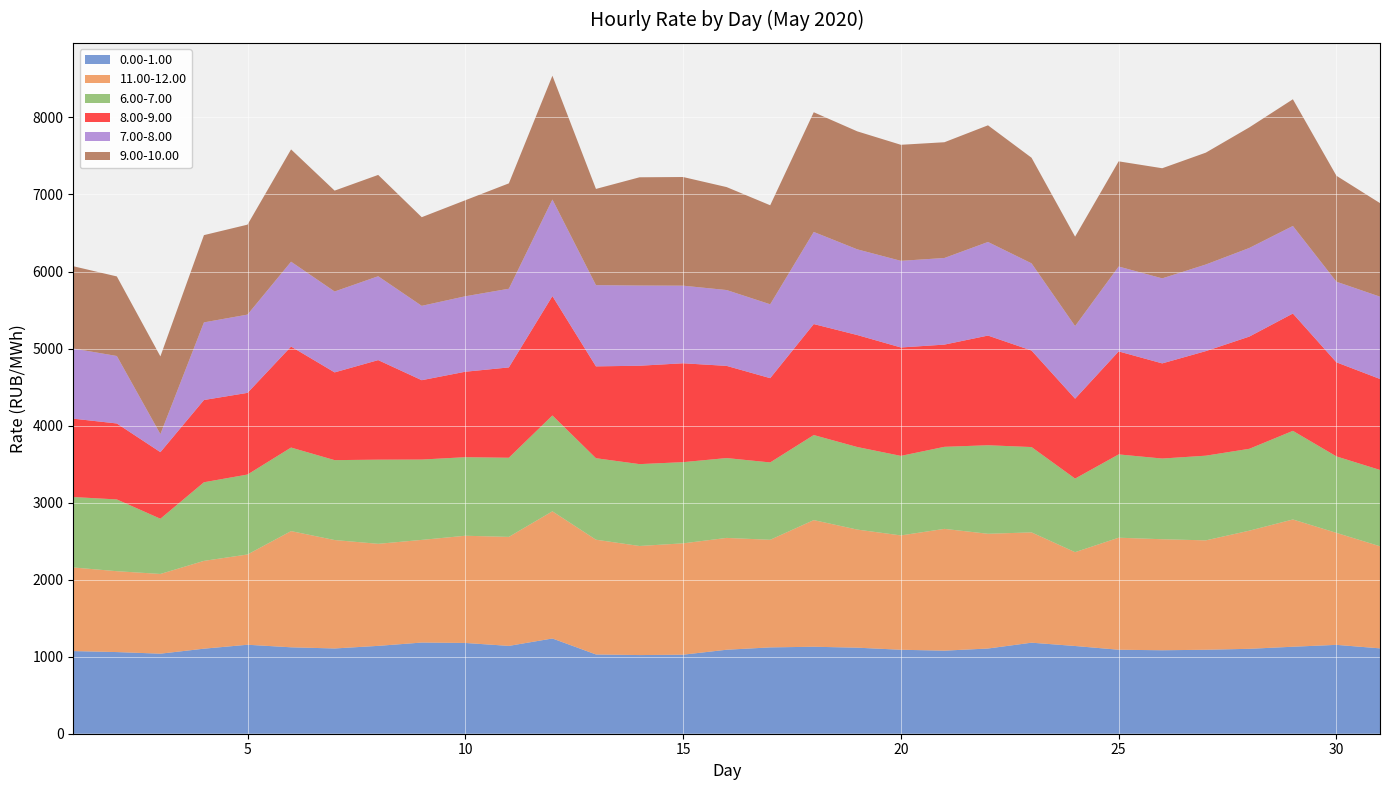

Reading right to left, extract all data points from this chart.

0.00-1.00: 1108.1	1153.6	1129.2	1102.2	1089.8	1083.5	1090.2	1138.8	1181.8	1106.1	1078.3	1089.9	1117.0	1129.0	1120.6	1090.2	1025.8	1021.0	1029.0	1236.5	1140.1	1178.3	1183.5	1140.5	1106.7	1121.8	1155.1	1104.0	1039.0	1059.9	1072.8
11.00-12.00: 1325.3	1453.6	1652.1	1533.6	1420.1	1441.2	1454.4	1218.2	1431.9	1489.5	1581.0	1484.4	1533.0	1644.0	1396.8	1451.7	1445.5	1416.0	1489.6	1650.7	1415.2	1391.6	1332.6	1324.7	1407.6	1508.4	1171.7	1139.8	1035.0	1049.9	1085.6
6.00-7.00: 990.6	992.5	1150.3	1062.7	1099.1	1047.4	1081.3	954.8	1107.5	1149.1	1065.0	1032.3	1071.6	1104.0	1004.1	1036.4	1053.9	1062.6	1057.8	1244.0	1027.1	1019.7	1042.8	1092.5	1037.2	1084.6	1037.7	1020.4	716.6	931.4	914.1
8.00-9.00: 1181.0	1221.5	1523.0	1456.8	1357.4	1235.2	1337.0	1037.3	1253.1	1423.9	1327.0	1407.3	1453.8	1440.9	1094.0	1196.6	1283.5	1277.2	1192.3	1550.0	1172.6	1109.3	1030.3	1292.2	1139.2	1311.4	1060.3	1067.8	864.5	986.2	1017.3
7.00-8.00: 1068.5	1046.5	1136.6	1150.4	1124.1	1103.8	1101.9	942.6	1131.7	1214.9	1124.3	1124.6	1112.3	1195.7	958.9	984.5	1007.4	1041.0	1054.2	1253.5	1021.4	979.5	965.0	1088.7	1049.9	1101.2	1015.9	1007.6	233.9	875.6	910.7
9.00-10.00: 1214.4	1375.3	1644.7	1565.5	1452.0	1429.5	1365.3	1160.6	1370.9	1514.3	1502.7	1506.4	1531.6	1553.6	1285.4	1336.4	1410.4	1405.3	1249.1	1606.8	1367.9	1246.5	1150.8	1315.3	1309.6	1457.6	1167.6	1132.6	1009.1	1033.0	1068.0